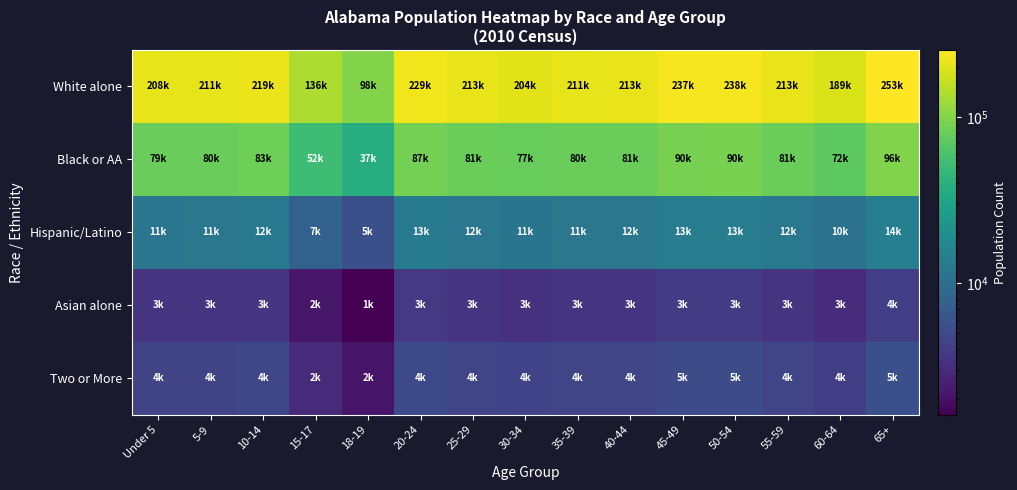

Reading right to left, list all the values displayed in this chart.

White alone: 65+=253892.0	60-64=189220.6	55-59=213738.8	50-54=238119.9	45-49=237355.1	40-44=213166.6	35-39=211356.8	30-34=204132.7	25-29=213141.2	20-24=229785.0	18-19=98577.7	15-17=136791.6	10-14=219048.9	5-9=211219.1	Under 5=208976.9
Black or AA: 65+=96995.3	60-64=72288.7	55-59=81655.4	50-54=90969.8	45-49=90677.7	40-44=81436.8	35-39=80745.4	30-34=77985.6	25-29=81427.1	20-24=87785.6	18-19=37660.0	15-17=52259.0	10-14=83684.1	5-9=80692.8	Under 5=79836.2
Hispanic/Latino: 65+=14386.9	60-64=10722.3	55-59=12111.6	50-54=13493.2	45-49=13449.9	40-44=12079.2	35-39=11976.6	30-34=11567.3	25-29=12077.8	20-24=13020.9	18-19=5586.0	15-17=7751.4	10-14=12412.5	5-9=11968.8	Under 5=11841.8
Asian alone: 65+=4154.4	60-64=3096.2	55-59=3497.4	50-54=3896.3	45-49=3883.8	40-44=3488.0	35-39=3458.4	30-34=3340.2	25-29=3487.6	20-24=3760.0	18-19=1613.0	15-17=2238.3	10-14=3584.3	5-9=3456.2	Under 5=3419.5
Two or More: 65+=5523.0	60-64=4116.2	55-59=4649.5	50-54=5179.9	45-49=5163.3	40-44=4637.1	35-39=4597.7	30-34=4440.6	25-29=4636.5	20-24=4998.6	18-19=2144.4	15-17=2975.7	10-14=4765.1	5-9=4594.7	Under 5=4546.0